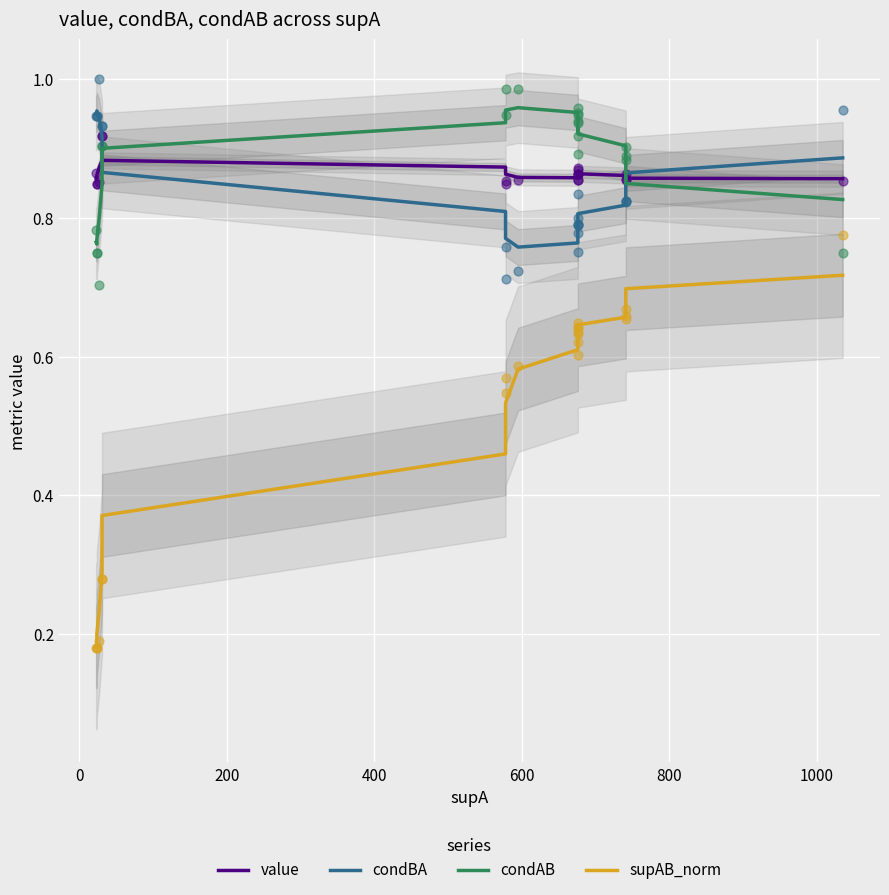

Is the value of value at 17 greater than the value of condBA at 16?

Yes